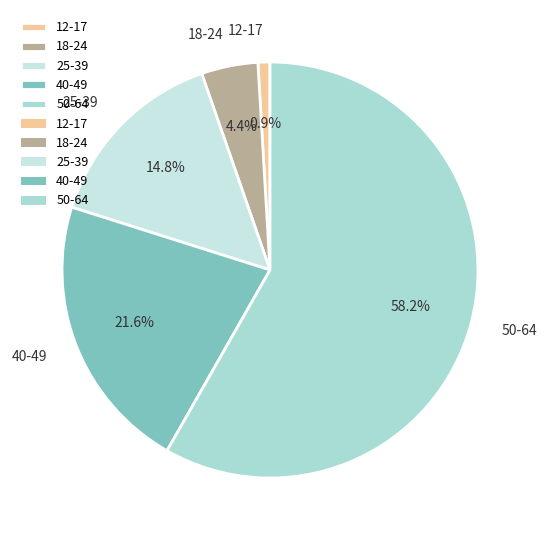

Which has a higher value, 40-49 or 12-17?

40-49